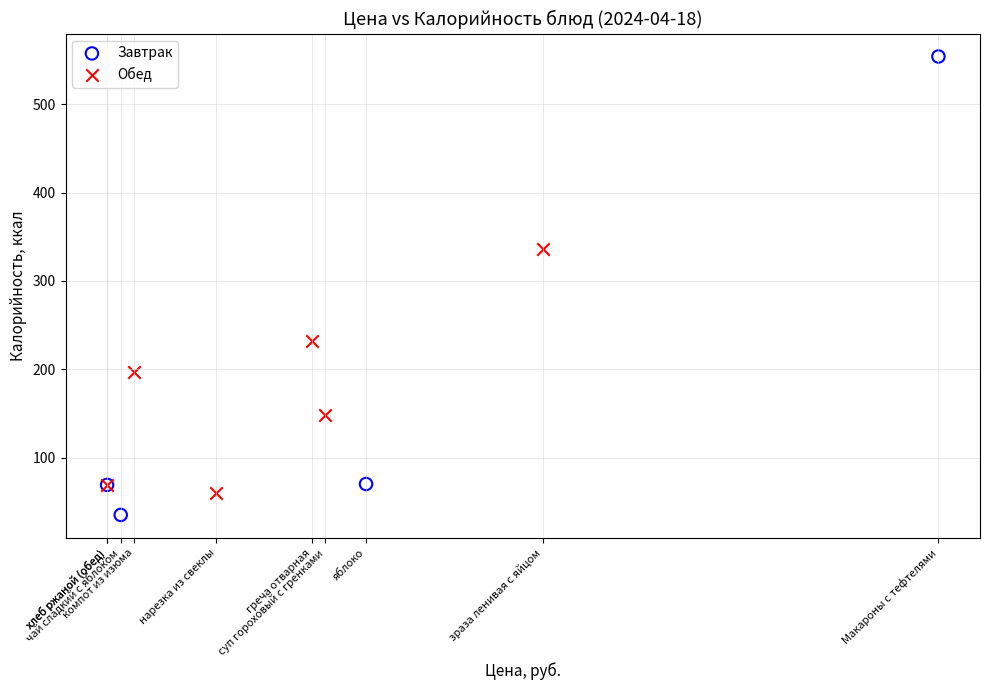

Which series reaches the minimum Y coordinate?

Завтрак